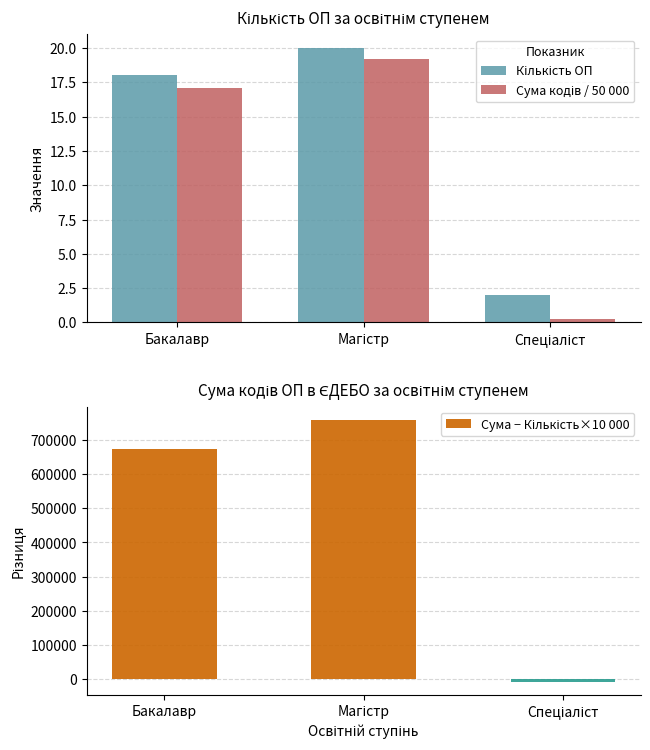

Between Бакалавр and Магістр, which is larger?

Магістр